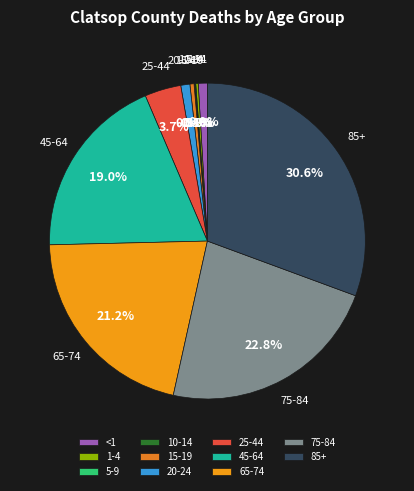

Is it true that 25-44 is 4% of the pie?

True